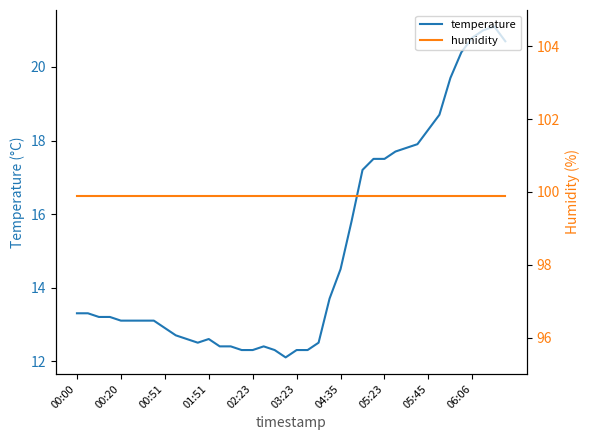

What is the minimum value for temperature?

12.1